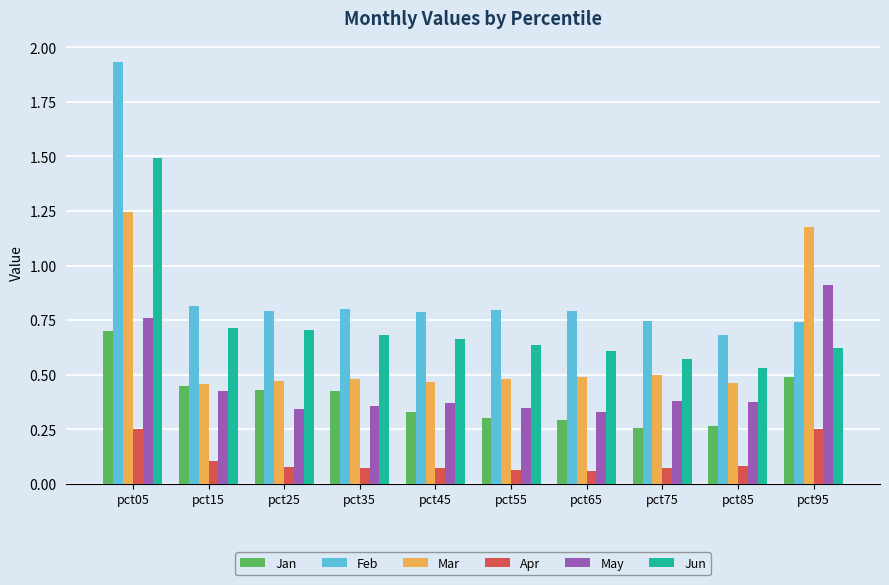

What is the sum of the Mar values at pct15 and pct75?

1.0